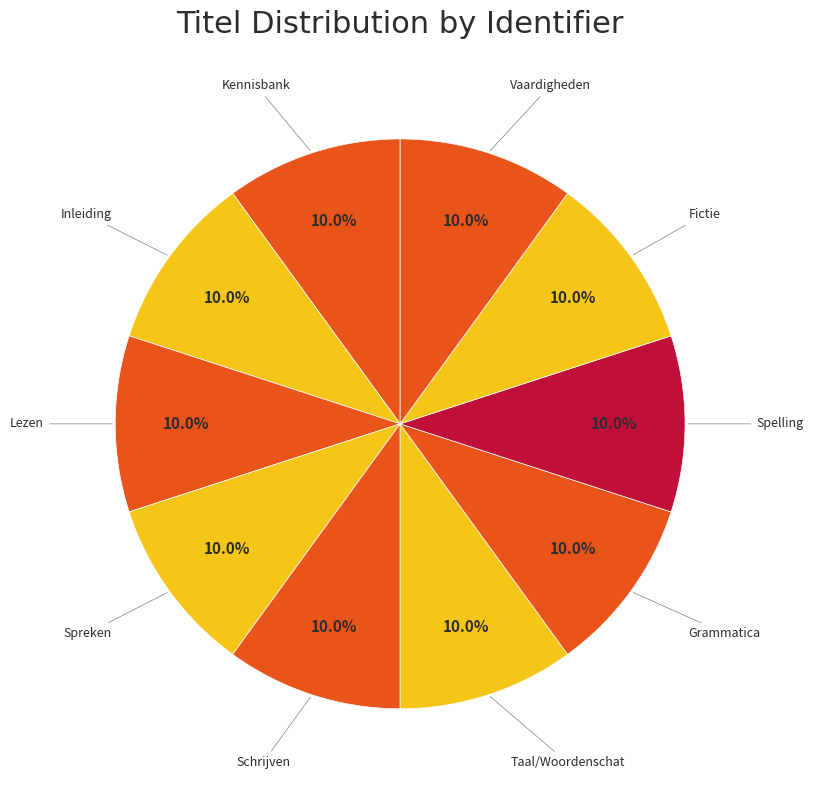

To the nearest percent, what portion does Vaardigheden represent?

10%